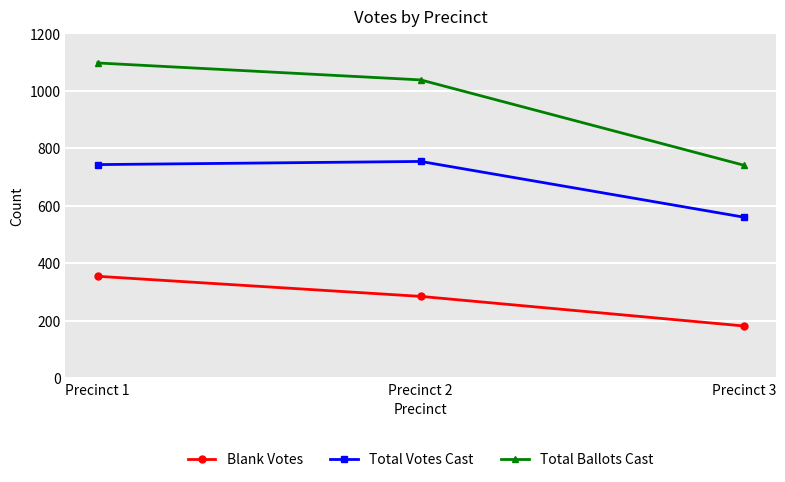

What is the lowest value of the Total Votes Cast series?

560